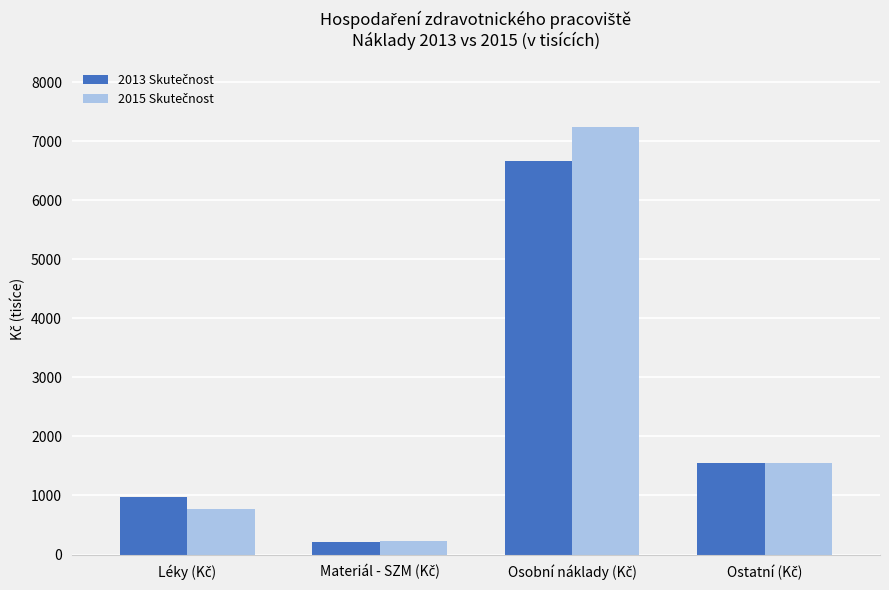

What is the greatest value displayed?

7242.7